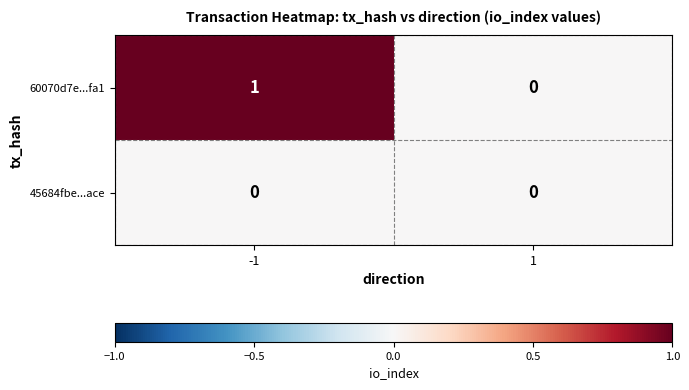

Which series changed the most between -1 and 1?

60070d7e...fa1